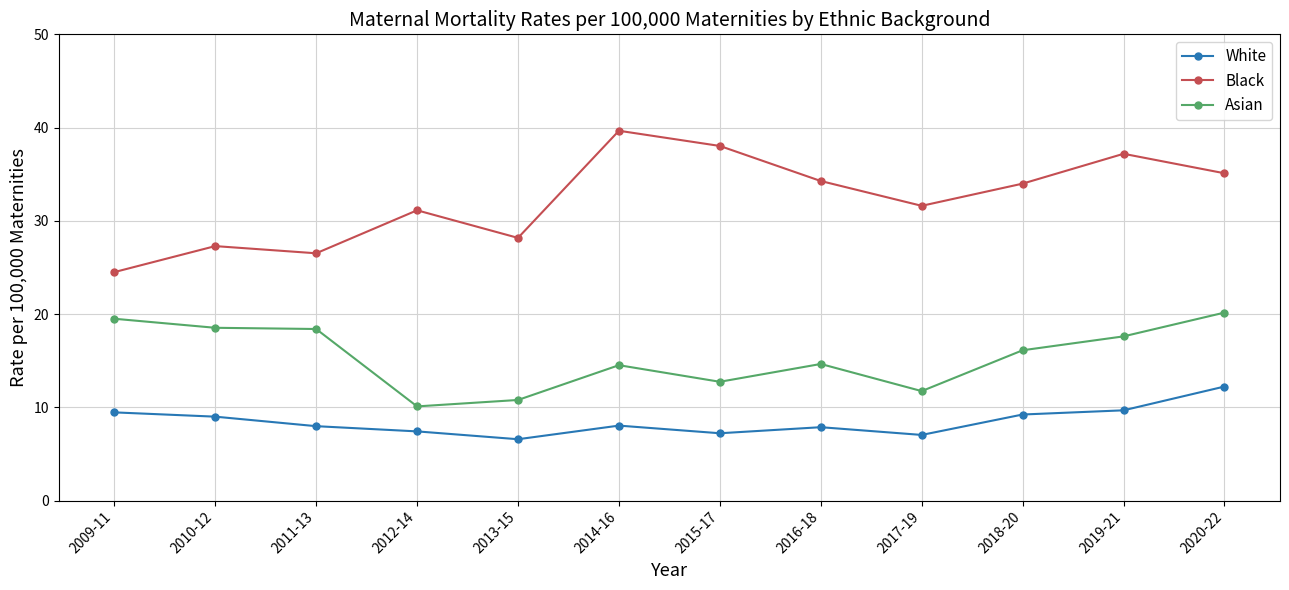

Rank the series at 2013-15 from lowest to highest value.

White, Asian, Black